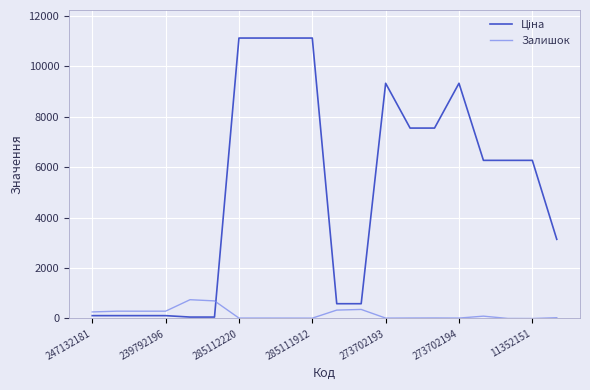

What is the maximum value shown in the chart?

11113.6